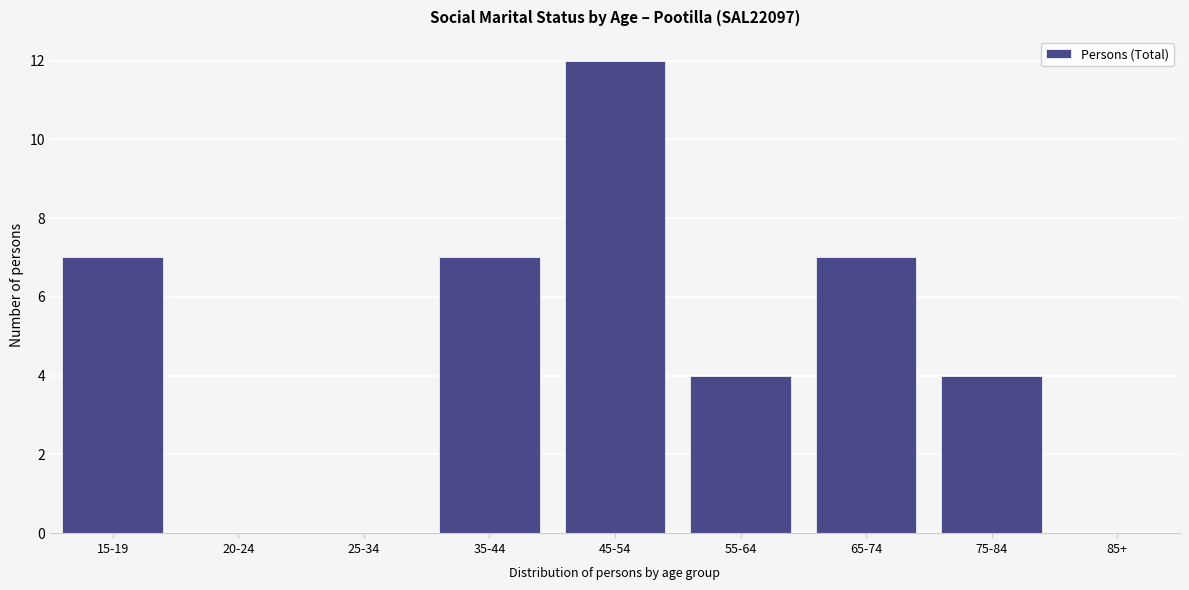

Reading right to left, list all the values displayed in this chart.

85+=0	75-84=4	65-74=7	55-64=4	45-54=12	35-44=7	25-34=0	20-24=0	15-19=7